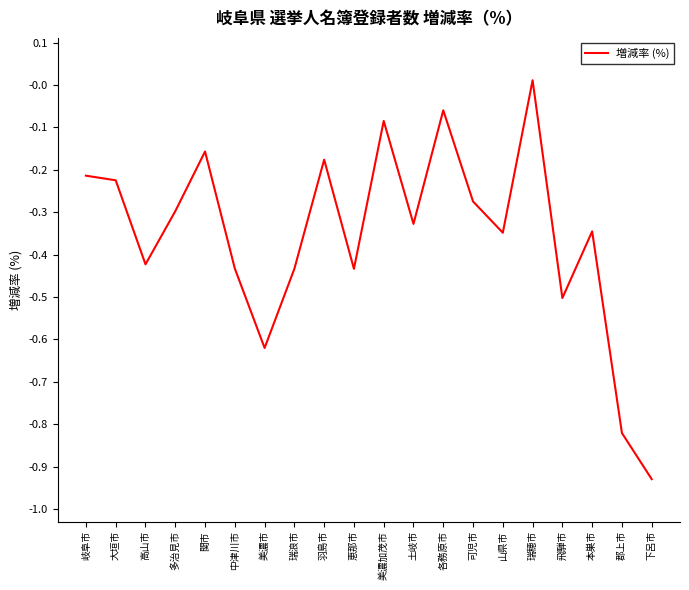

What position from the left is 可児市?

14